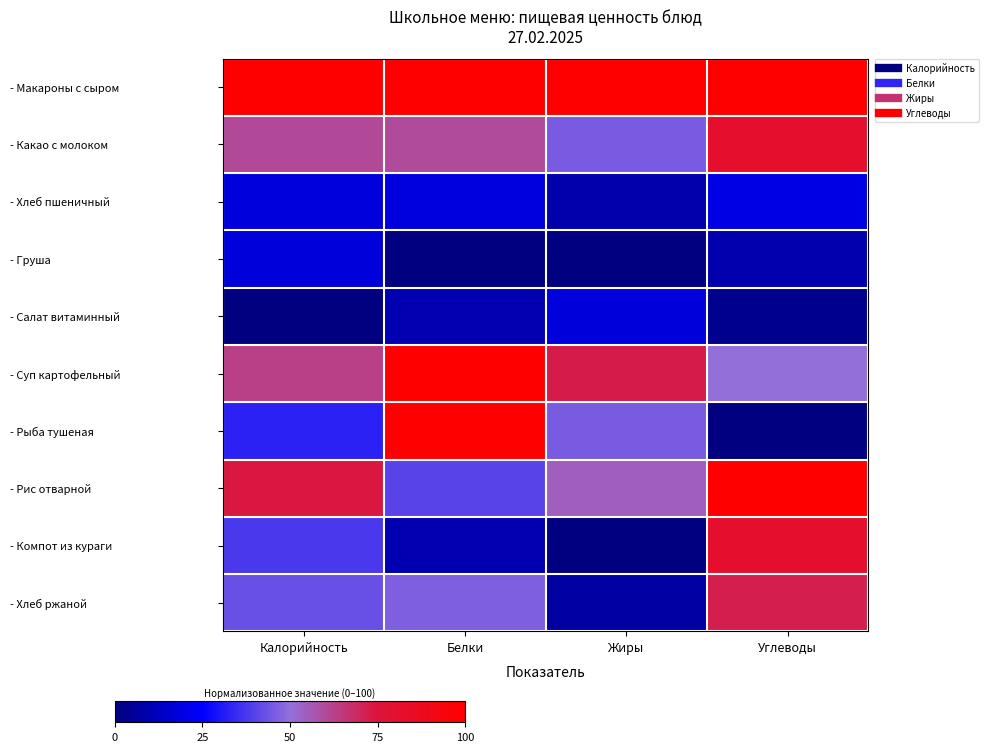

Which series has the largest range (max minus min)?

- Рыба тушеная